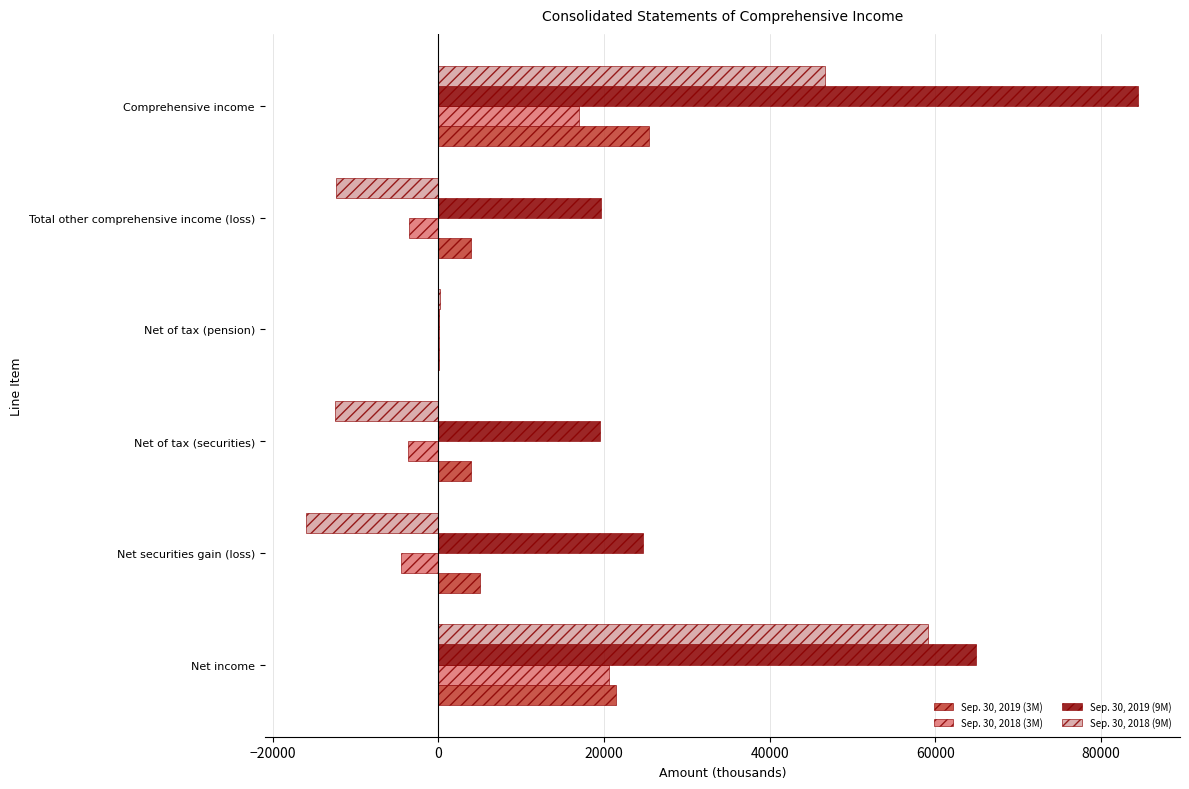

Which series has the largest total across all categories?

Sep. 30, 2019 (9M)